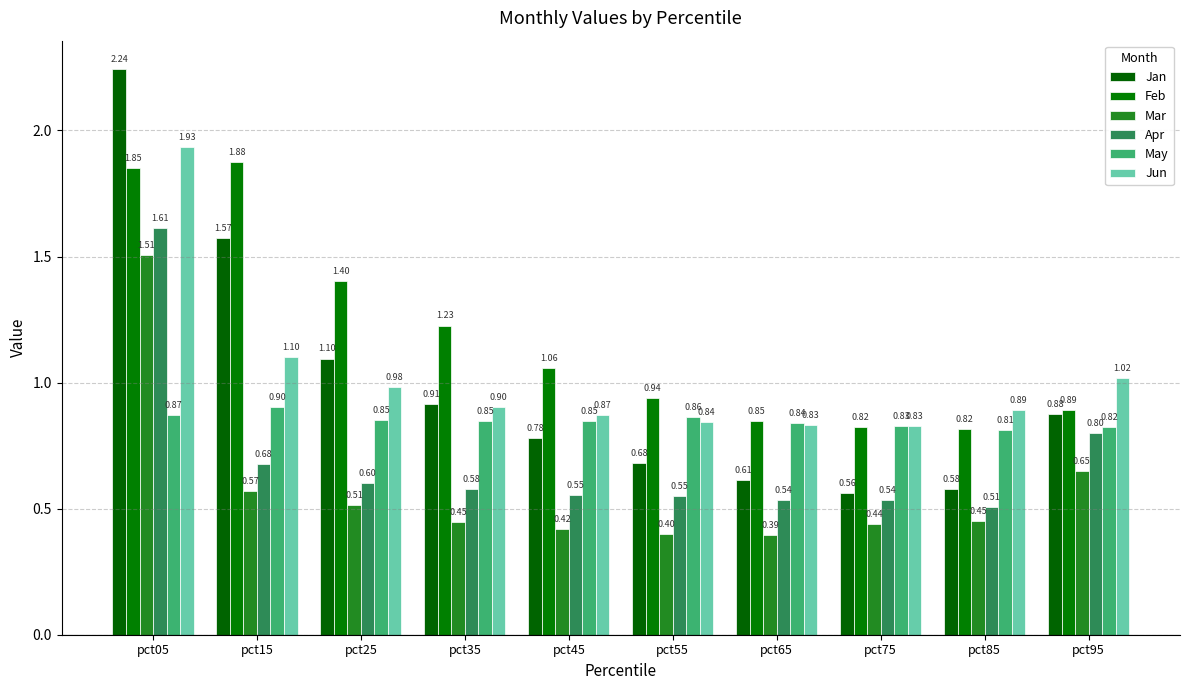

What is the maximum value for Jun?

1.9